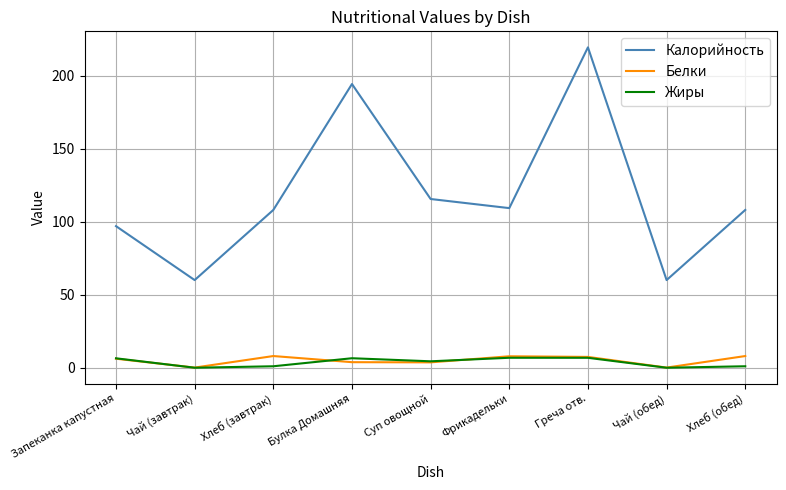

True or false: Калорийность and Белки cross at least once.

False